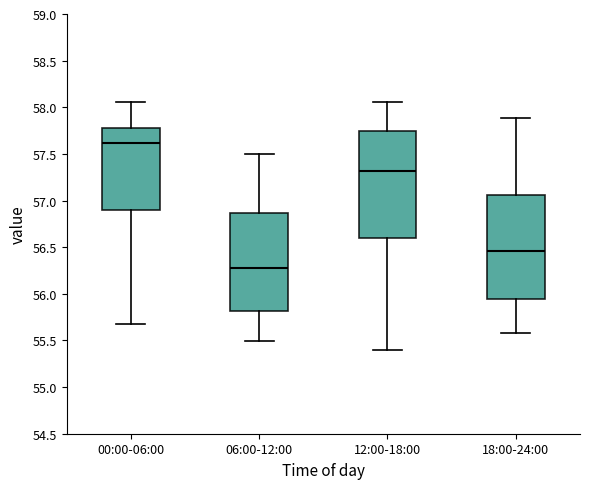

Reading left to right, read every box against the y-axis: the position of its median line, the range the box covers, and the ends of its whiskers. The values are not printed on the chart, so give them approximately, as read against the axis.

00:00-06:00: median 57.60, box 56.90 to 57.75, whiskers 55.70 to 58.05
06:00-12:00: median 56.30, box 55.80 to 56.85, whiskers 55.50 to 57.50
12:00-18:00: median 57.30, box 56.60 to 57.75, whiskers 55.40 to 58.05
18:00-24:00: median 56.45, box 55.95 to 57.05, whiskers 55.60 to 57.90